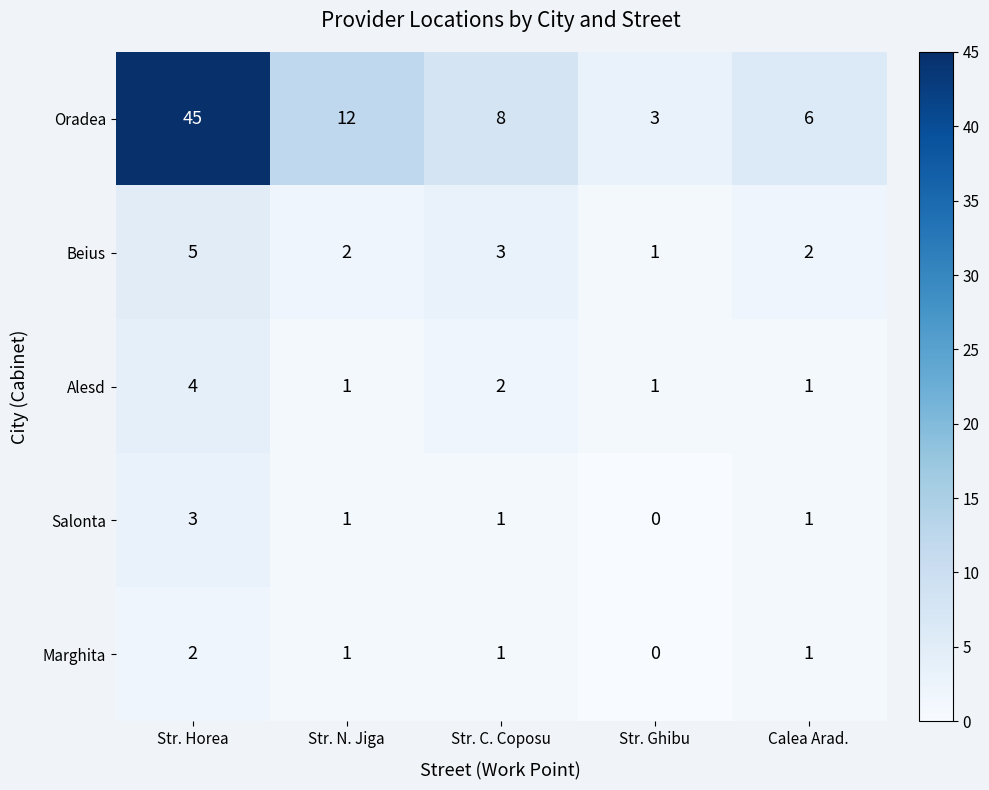

Rank the series at Str. Horea from lowest to highest value.

Marghita, Salonta, Alesd, Beius, Oradea